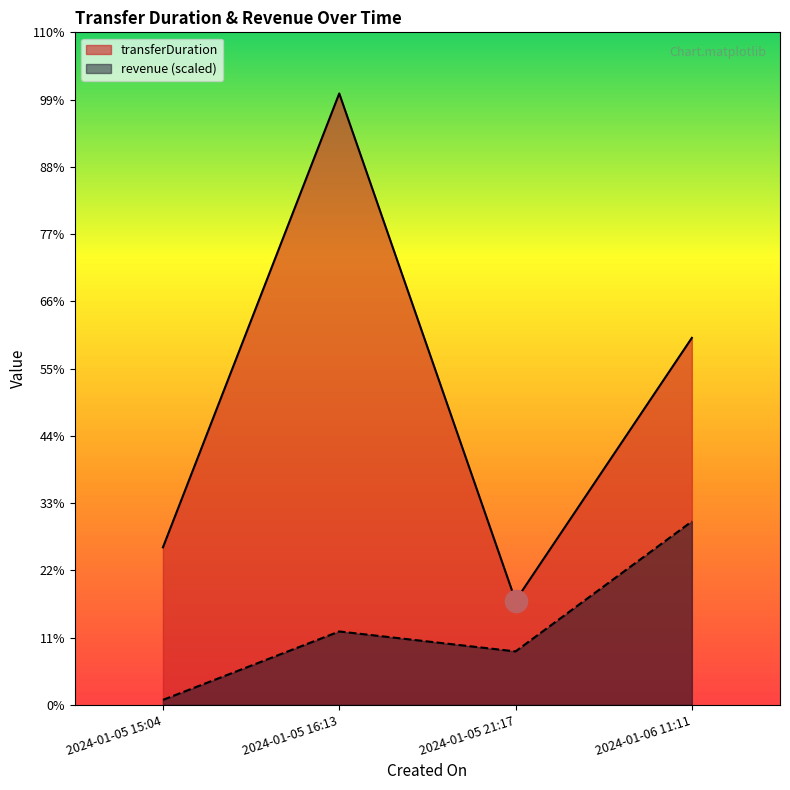

Which series has the largest range (max minus min)?

transferDuration